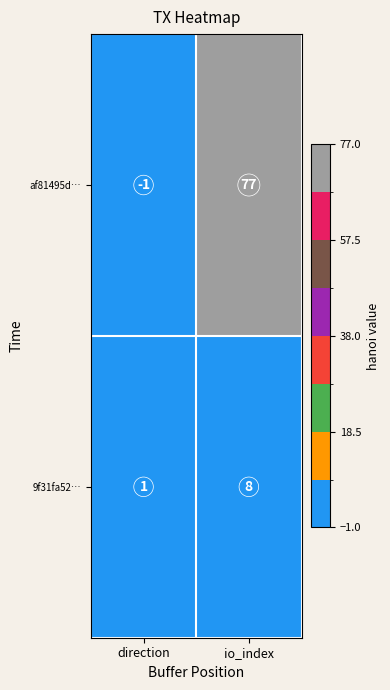

Rank the series by their maximum value, from lowest to highest.

9f31fa52…, af81495d…